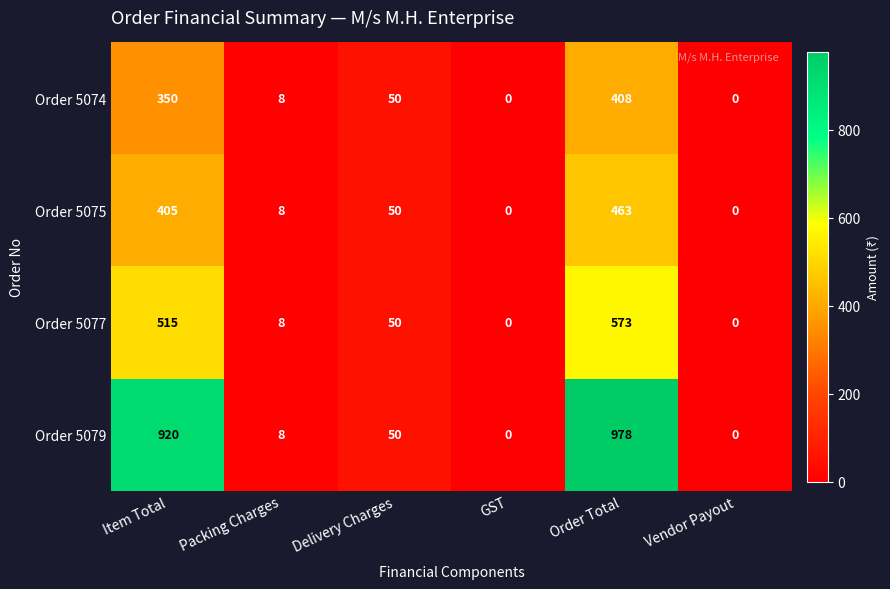

What is the greatest value displayed?

978